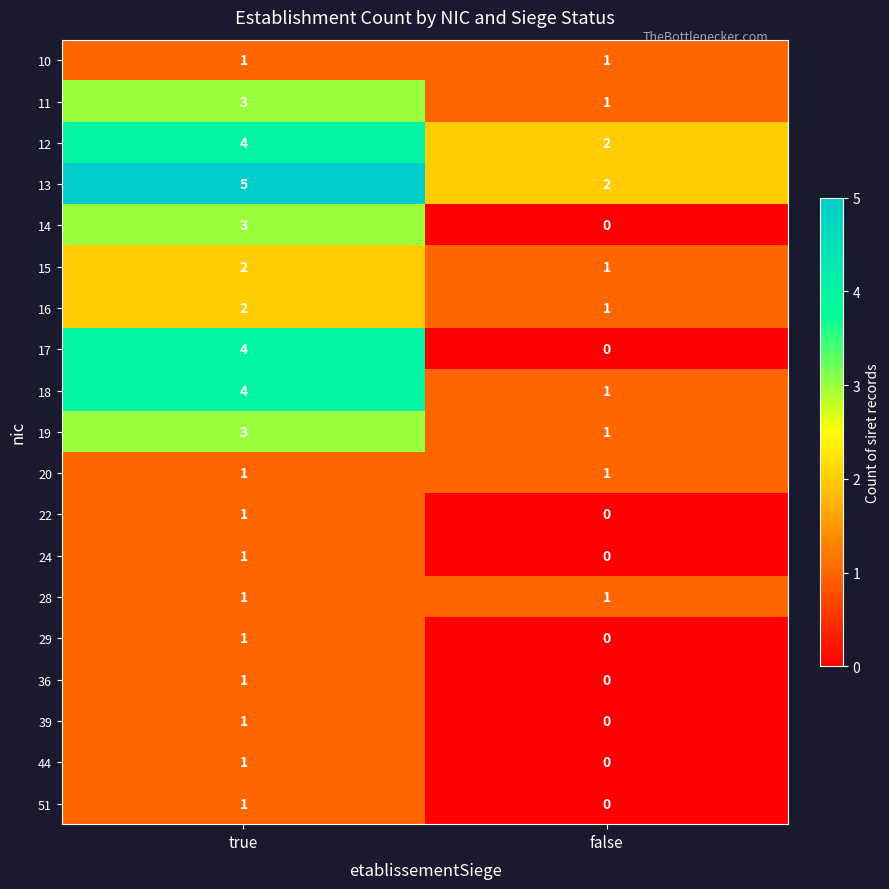

Count the number of data series in this chart.

19